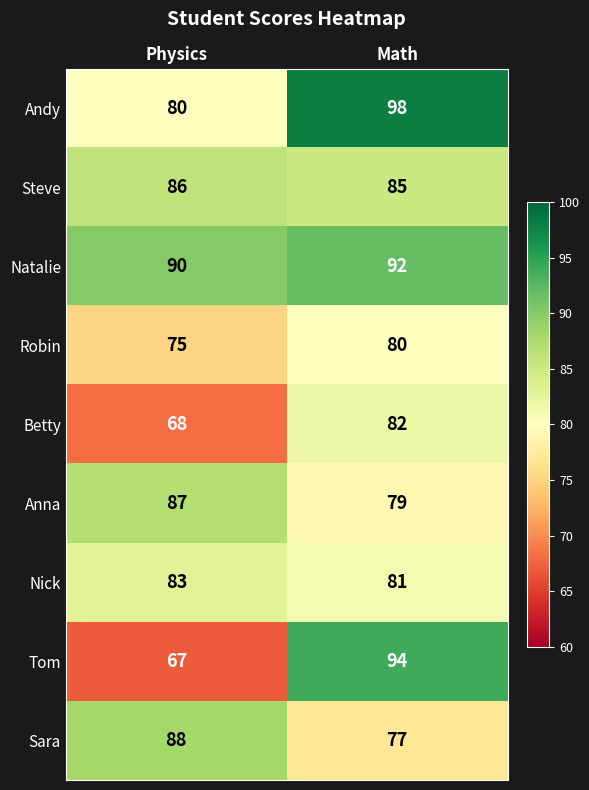

The Natalie series shows 92 at Math. True or false?

True